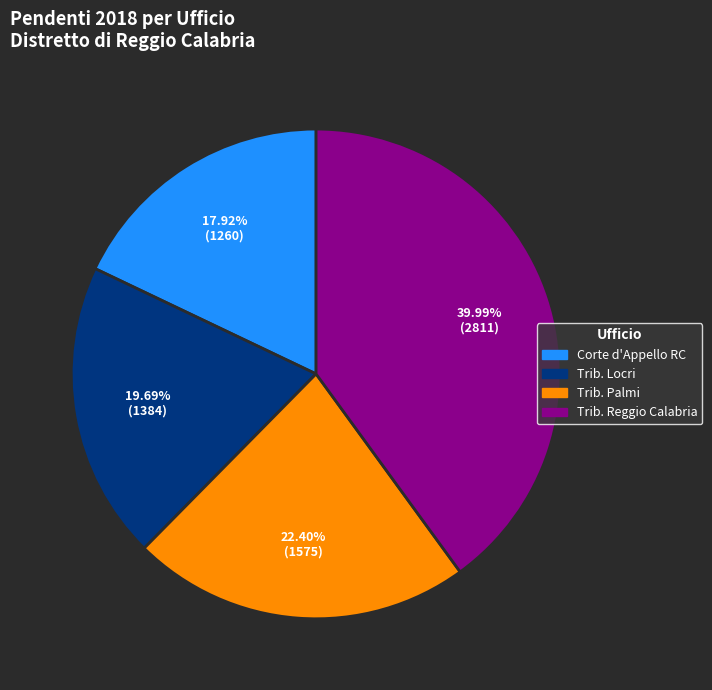

Between Trib. Locri and Trib. Reggio Calabria, which is larger?

Trib. Reggio Calabria